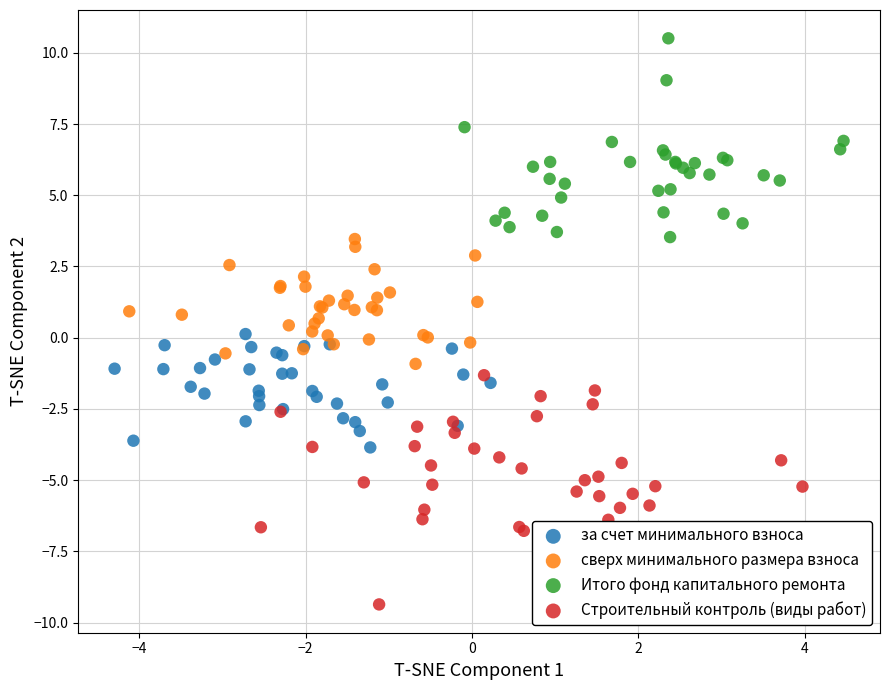

Which series has the widest spread of Y values?

Строительный контроль (виды работ)